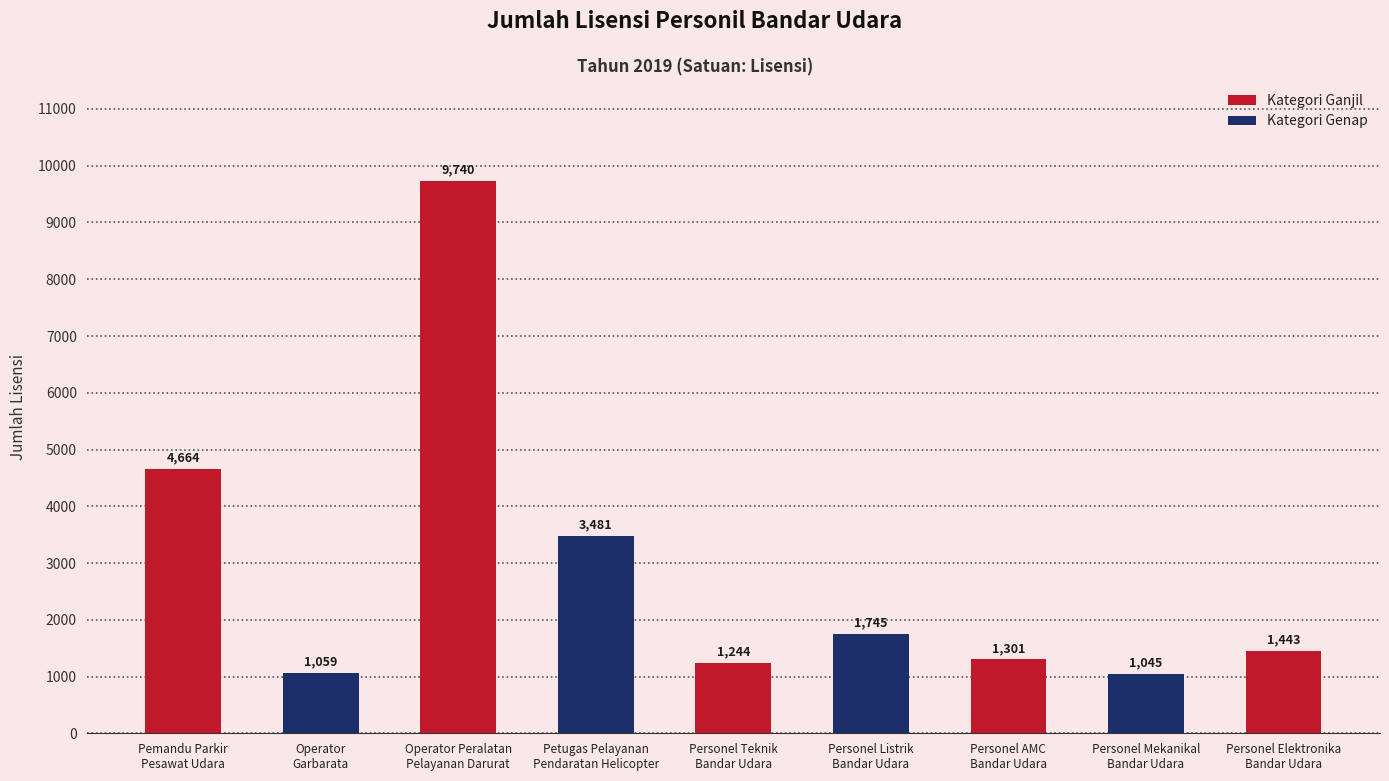

At which label is the value closest to 5392?

Pemandu Parkir
Pesawat Udara